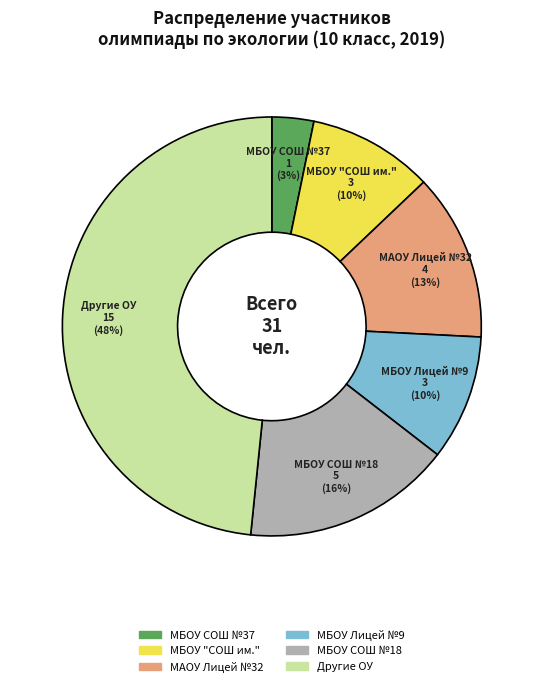

Does any single category account for the majority?

No